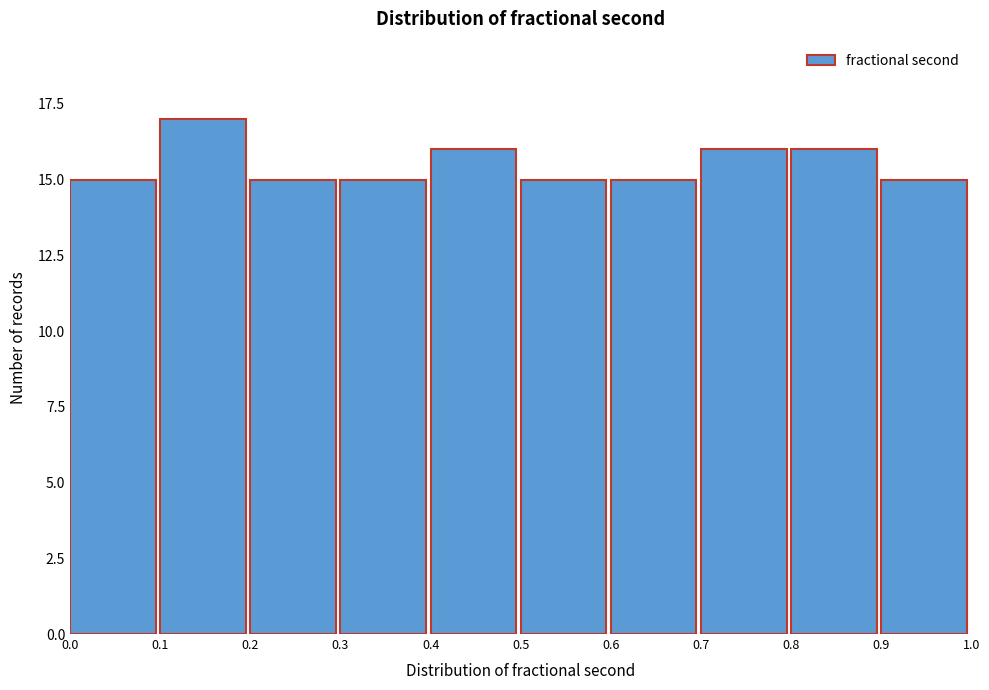

Reading left to right, transcribe this chart: for each bar, give the range it covers on the x-axis and its height. The values are not printed on the chart, so give them approximately, as read against the axis.

0.0 to 0.1: 15
0.1 to 0.2: 17
0.2 to 0.3: 15
0.3 to 0.4: 15
0.4 to 0.5: 16
0.5 to 0.6: 15
0.6 to 0.7: 15
0.7 to 0.8: 16
0.8 to 0.9: 16
0.9 to 1.0: 15